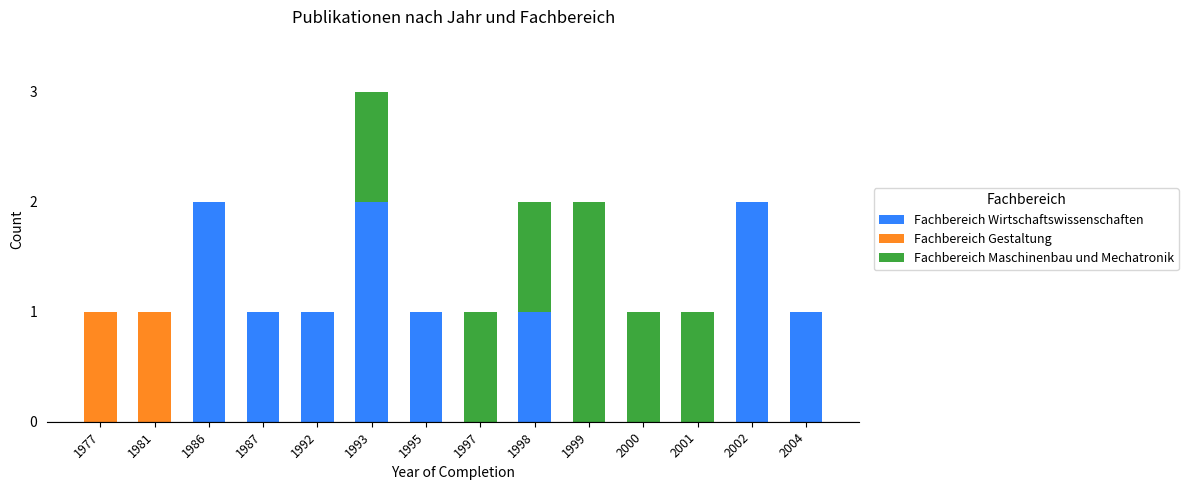

What is the sum of all Fachbereich Wirtschaftswissenschaften values?

11